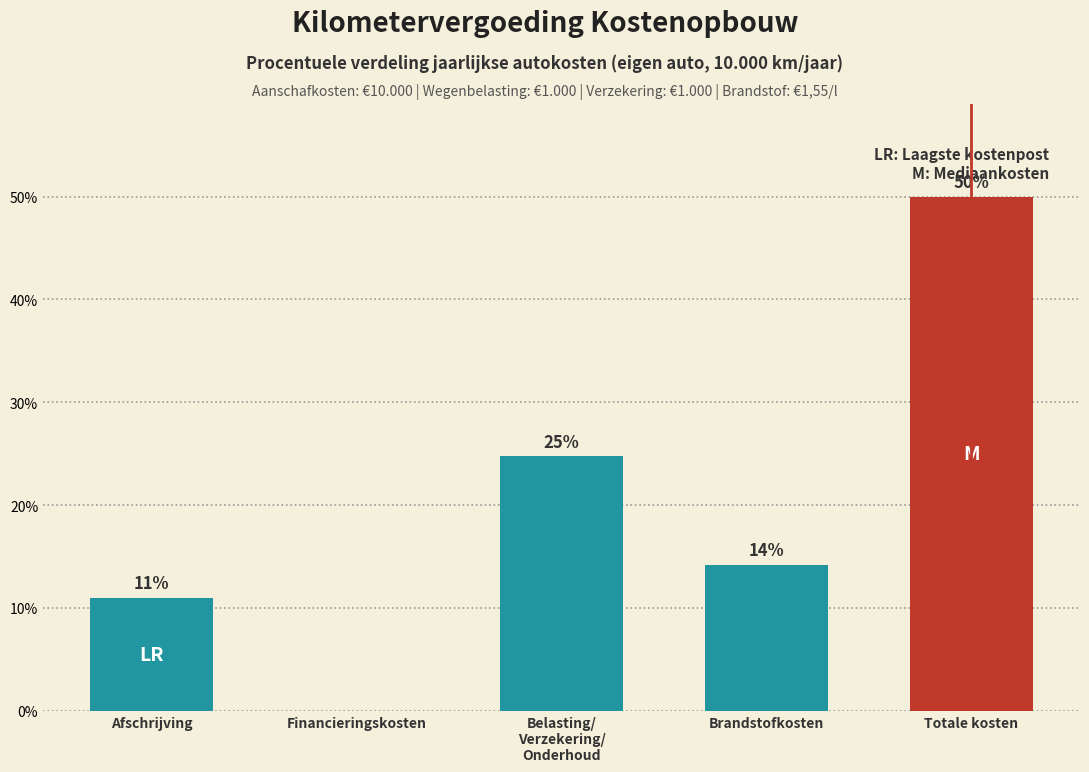

What is the sum of all values?

100.0